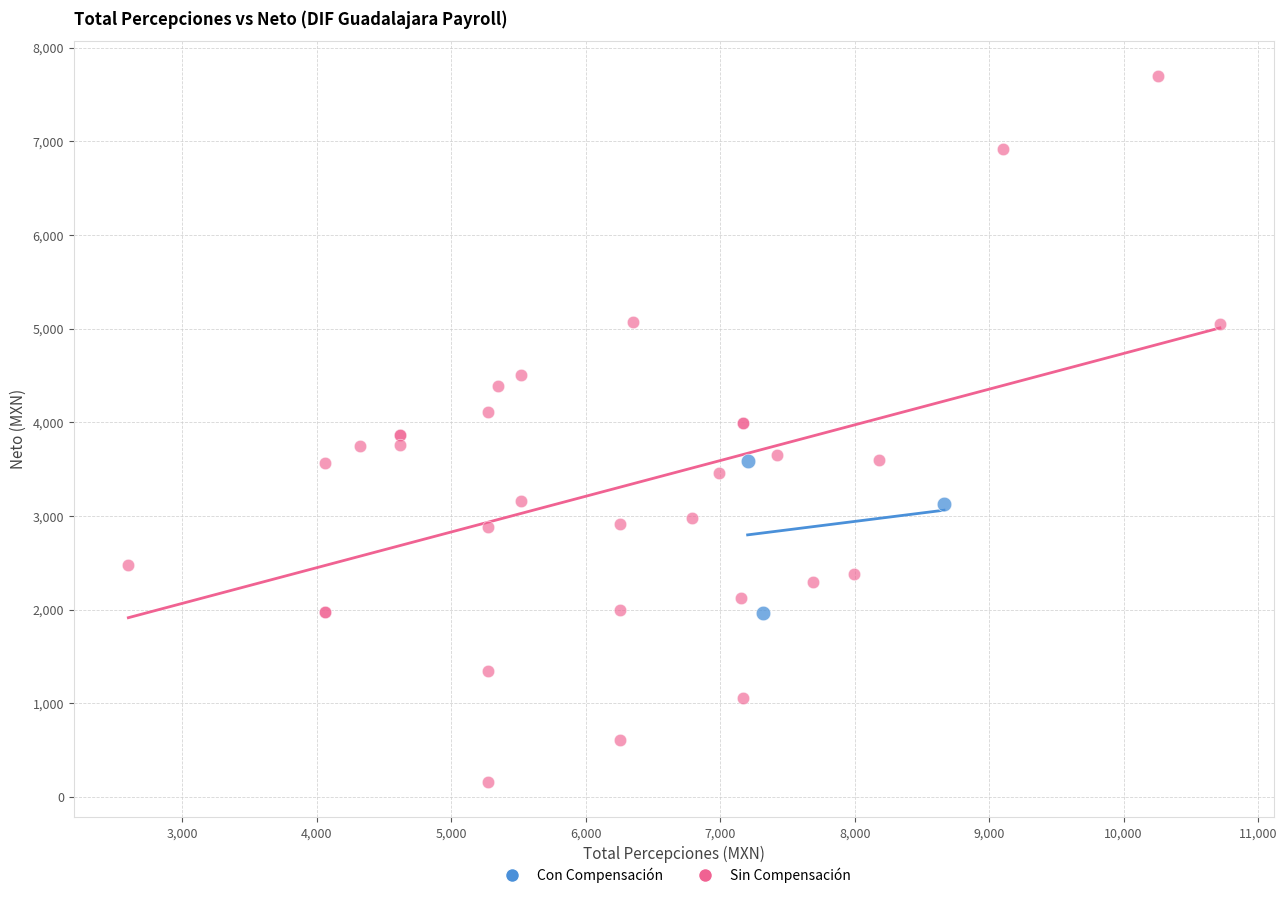

Which series reaches the minimum Y coordinate?

Sin Compensación